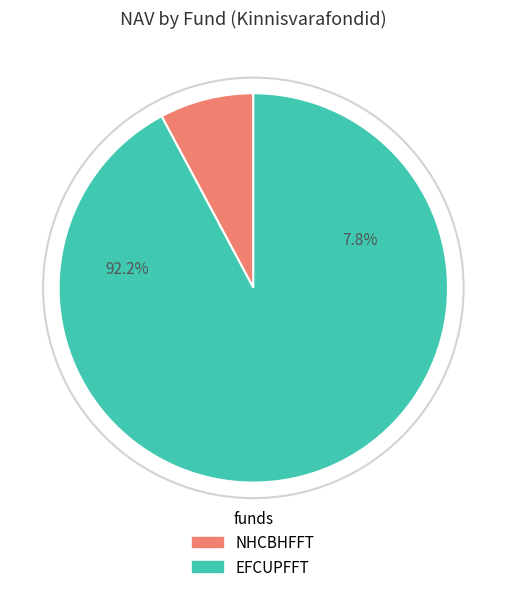

How many segments does this pie chart have?

2